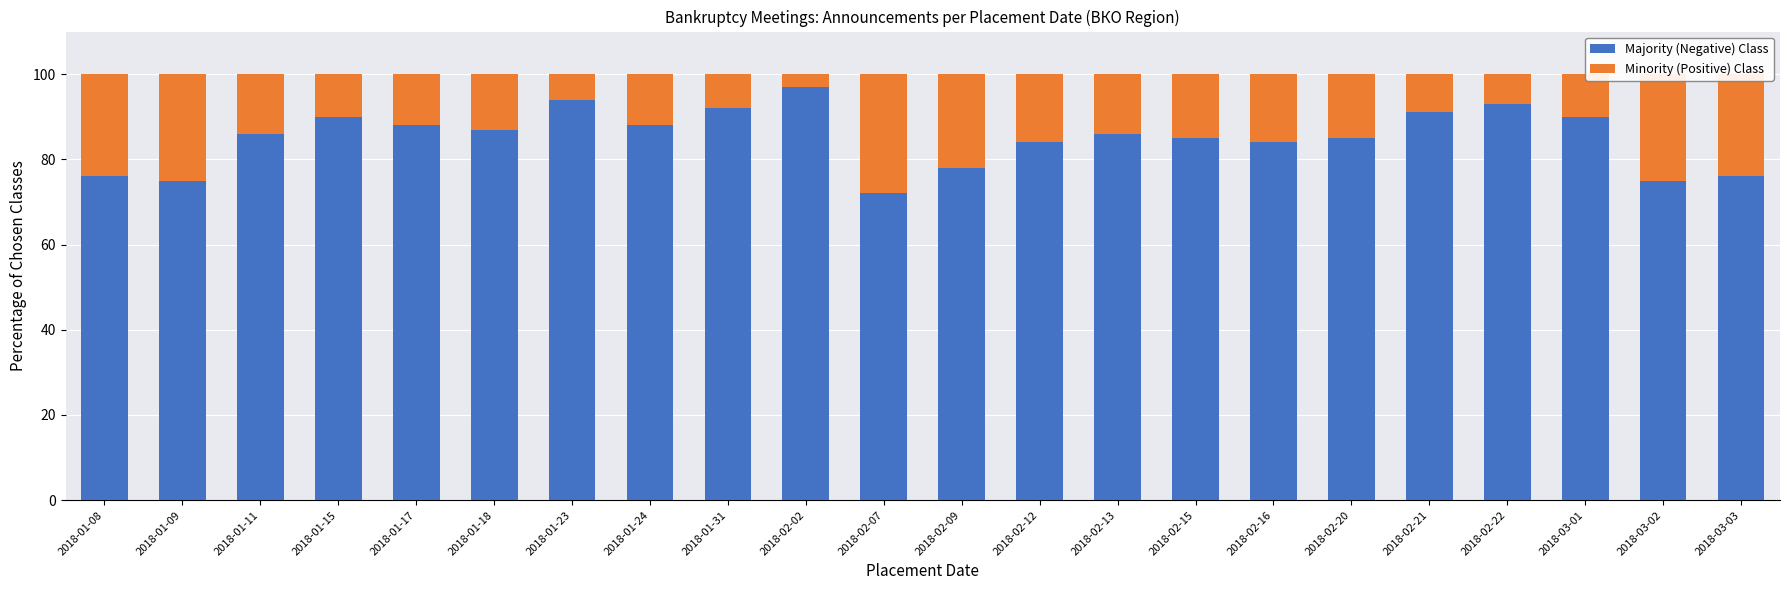

True or false: Majority (Negative) Class has a value of 90 at 2018-01-15.

True